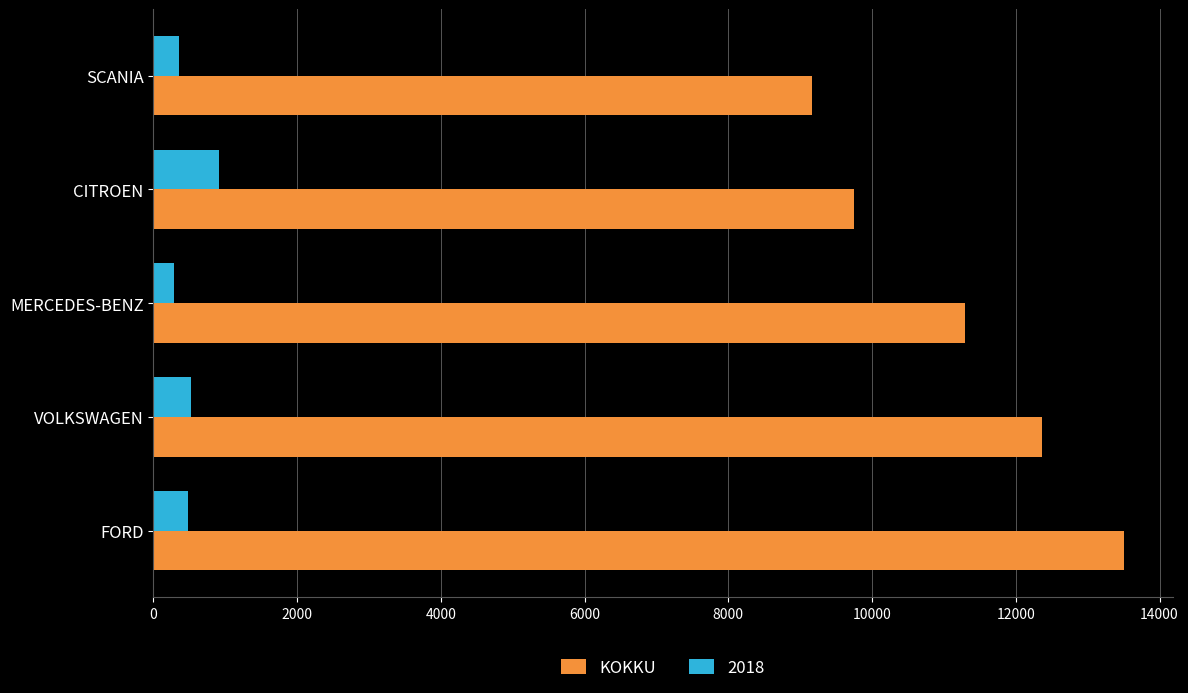

The value of KOKKU at VOLKSWAGEN is 12364. True or false?

True